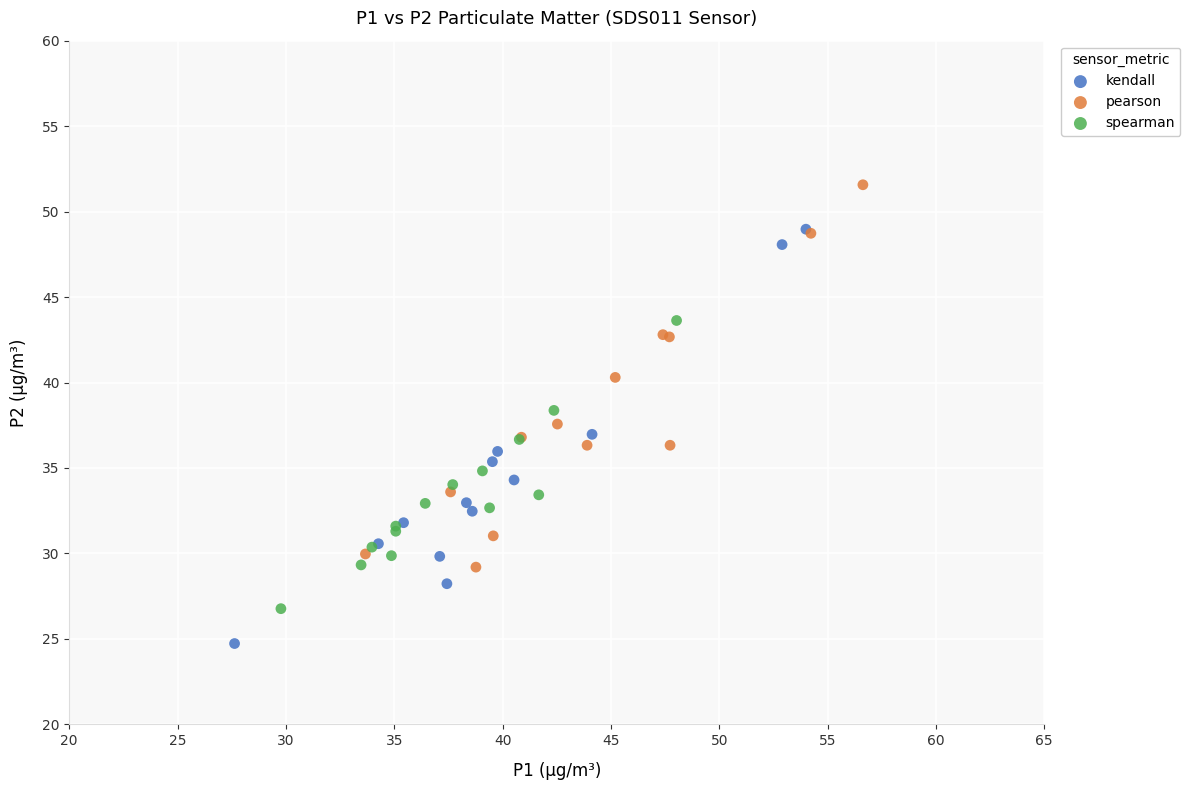

Which series reaches the maximum Y coordinate?

pearson